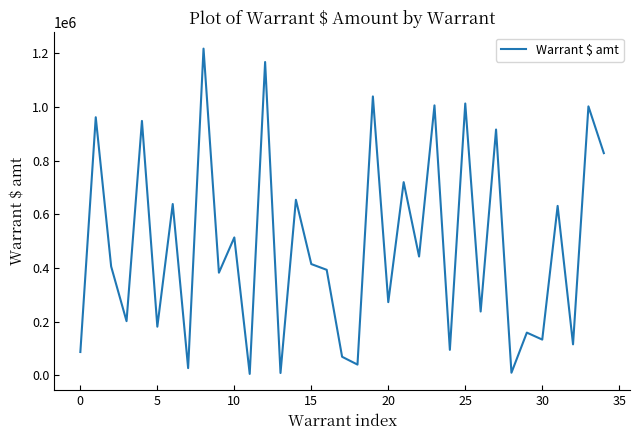

What is the maximum value shown in the chart?

1218161.3